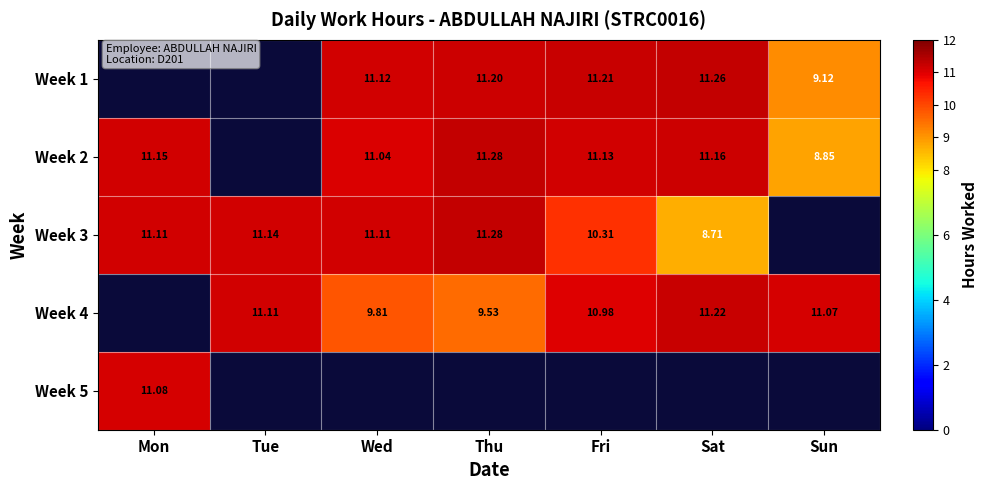

Is the value of Week 4 at Fri greater than the value of Week 1 at Wed?

No